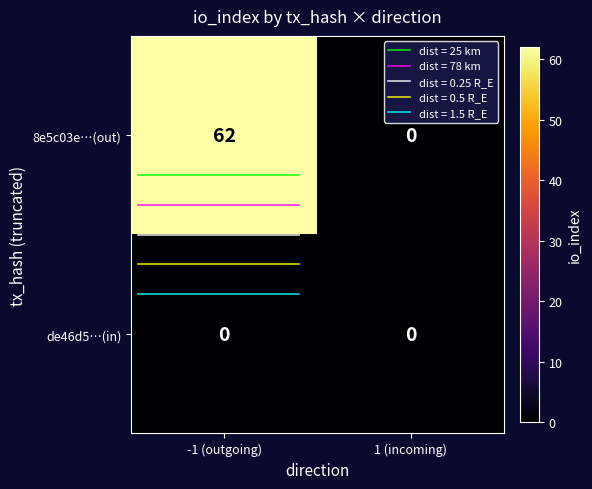

Read the 8e5c03e…(out) value at -1 (outgoing).

62